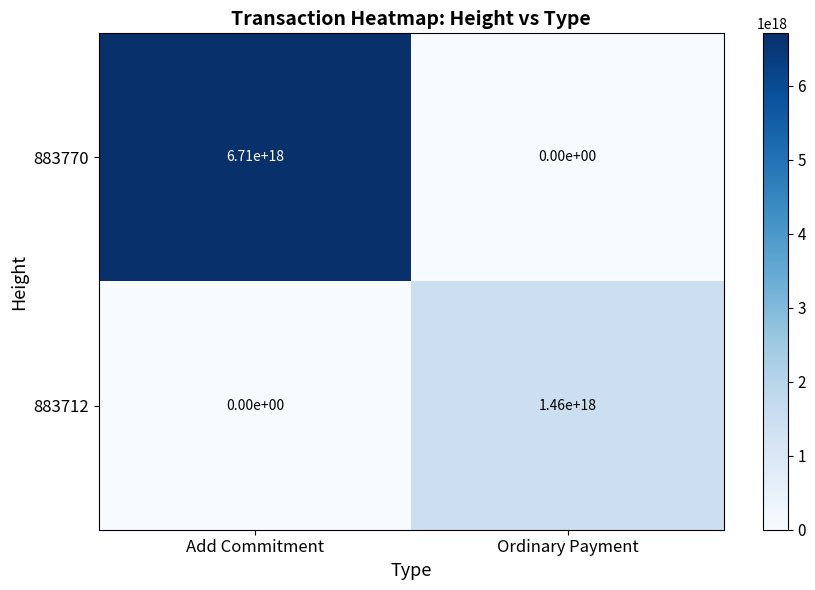

At Add Commitment, list the series in order from smallest to largest.

883712, 883770